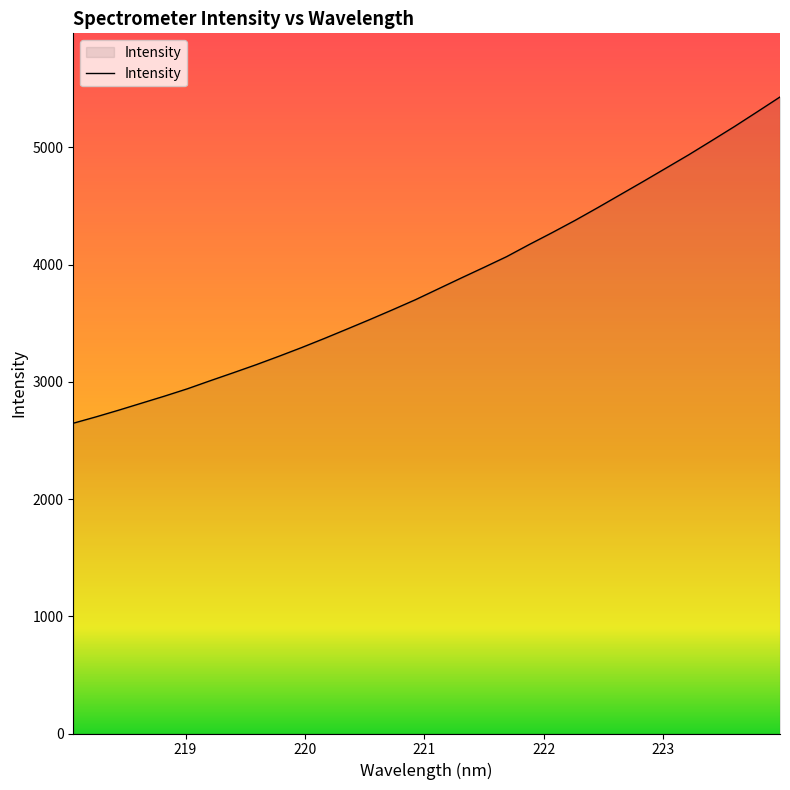

What is the difference between the maximum and minimum values?

2782.9